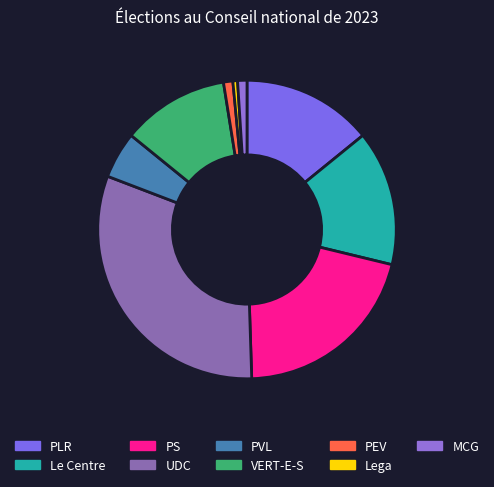

Rank the categories by value from lowest to highest.

Lega, PEV, MCG, PVL, VERT-E-S, PLR, Le Centre, PS, UDC